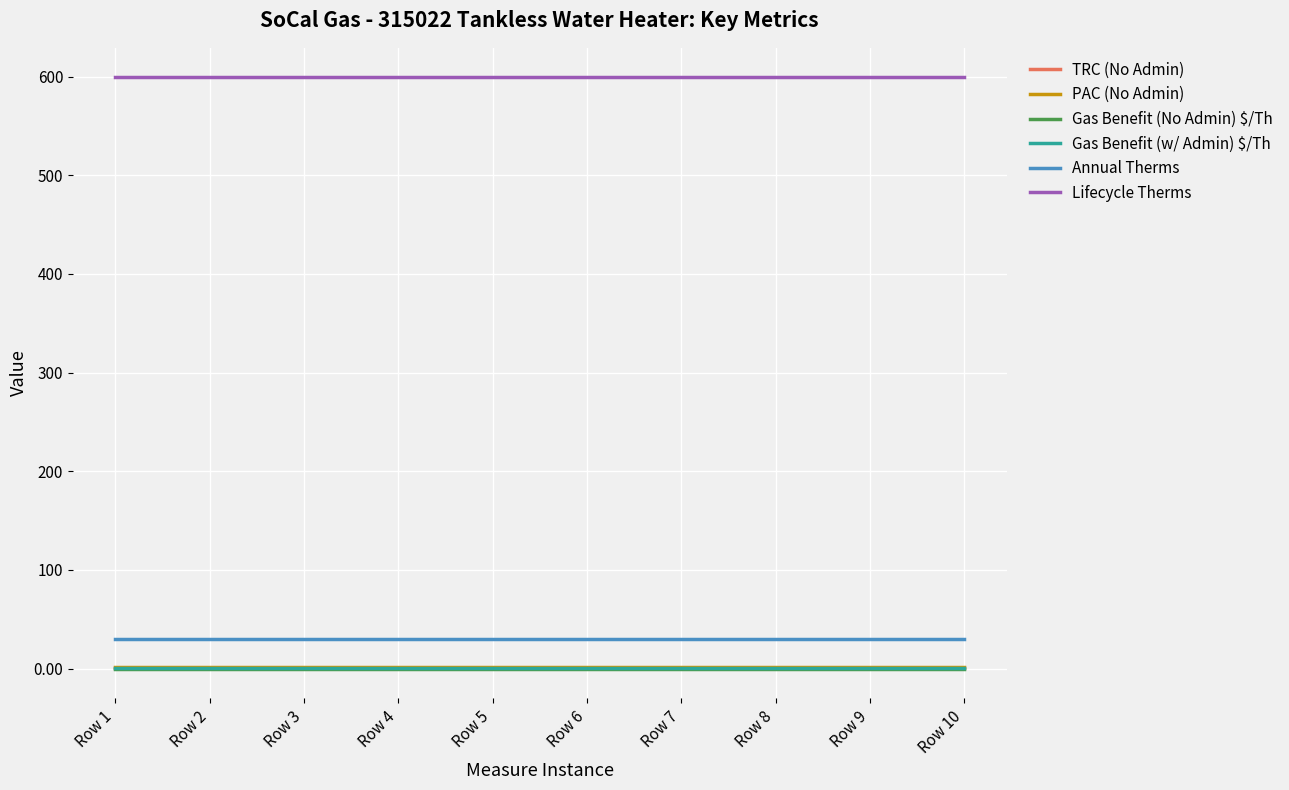

The value of Gas Benefit (w/ Admin) $/Th at Row 3 is 0.3. True or false?

True